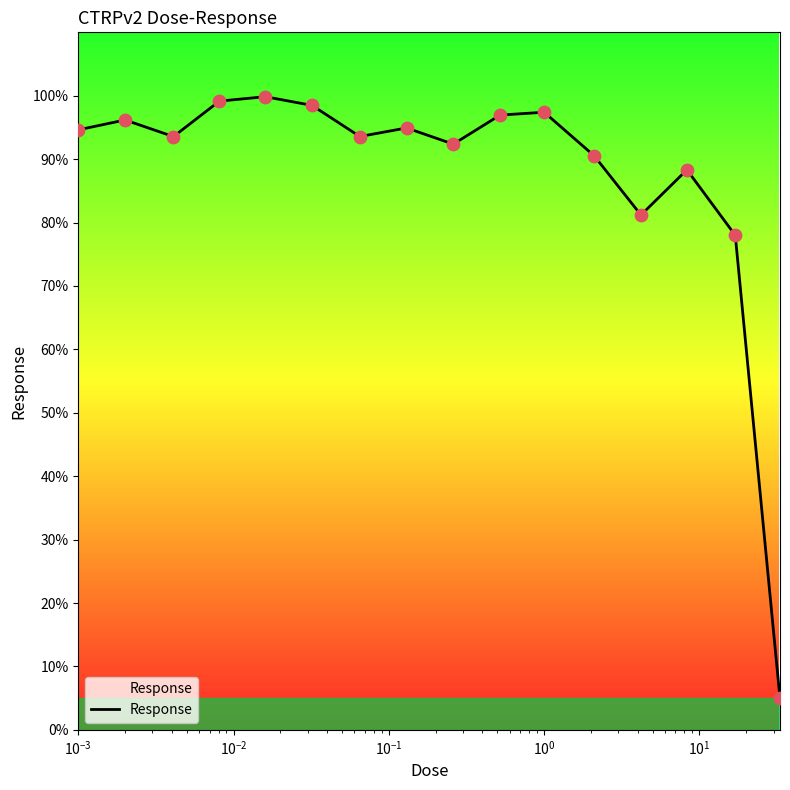

What is the minimum value shown in the chart?

5.0